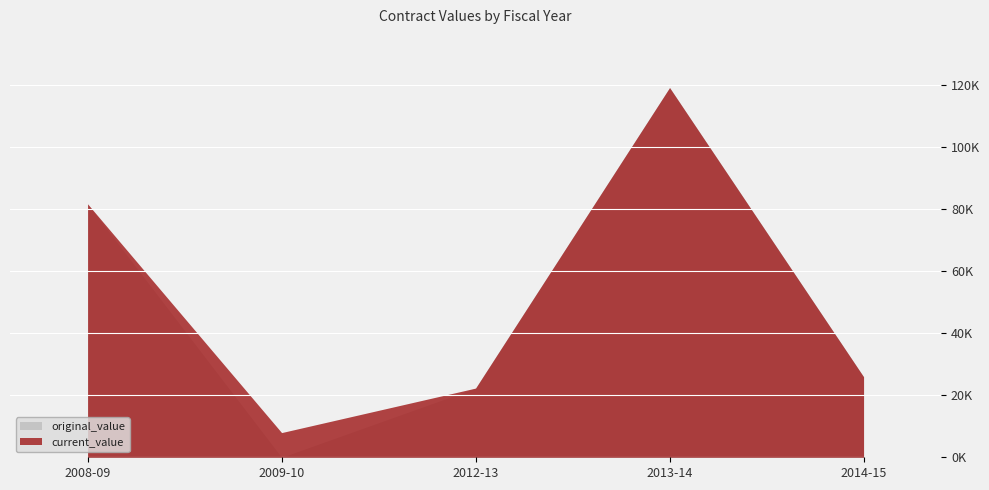

Between 2013-14 and 2014-15, which series saw the biggest shift?

original_value